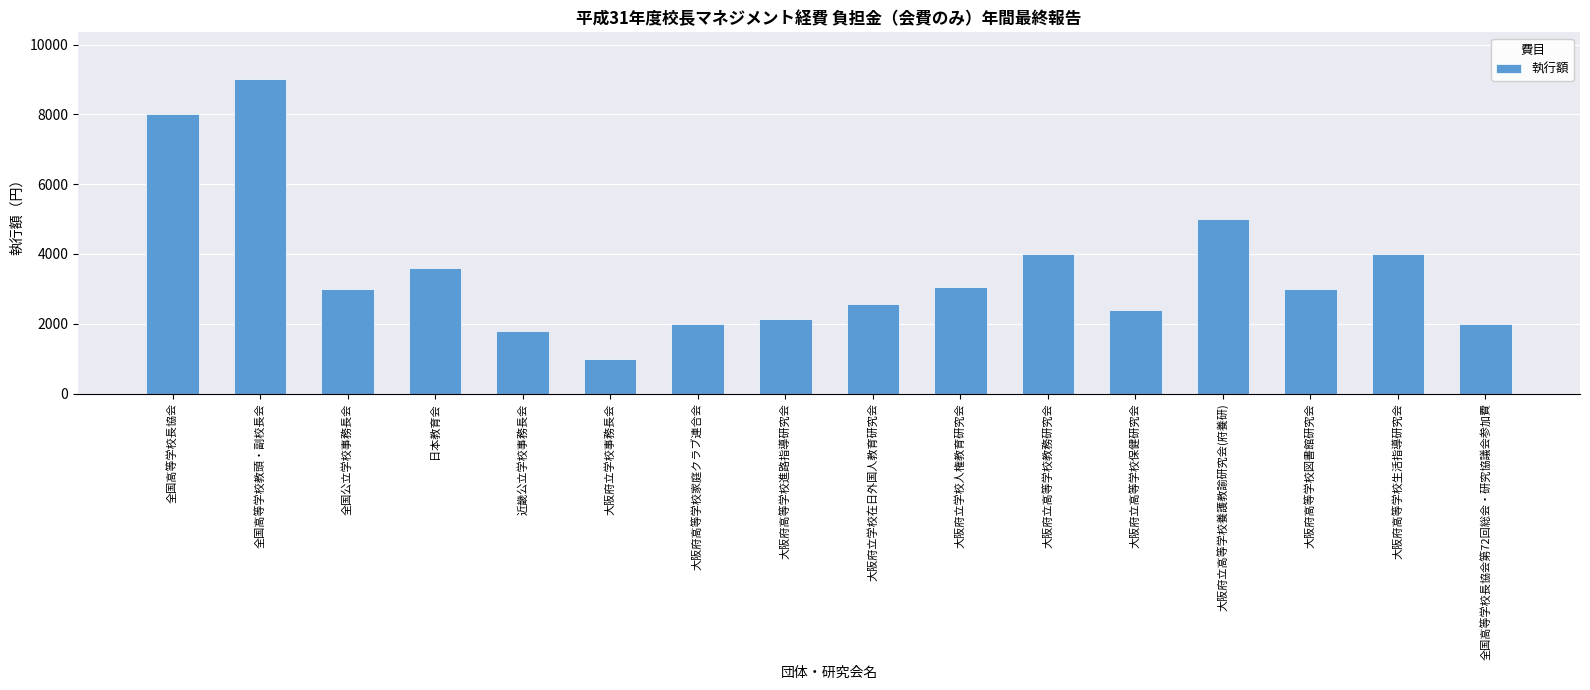

What is the difference between the maximum and minimum values?

8000